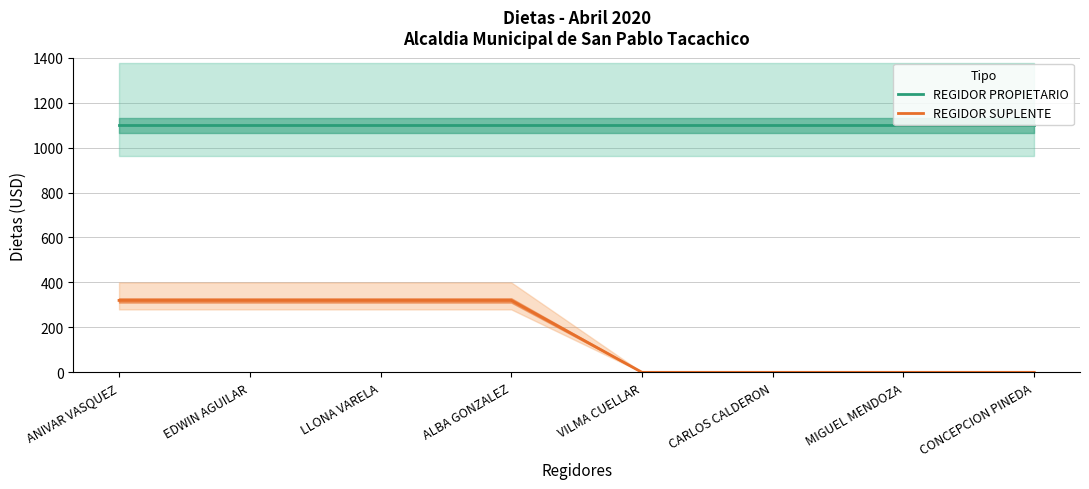

The value of REGIDOR SUPLENTE at ALBA GONZALEZ is 172. True or false?

False